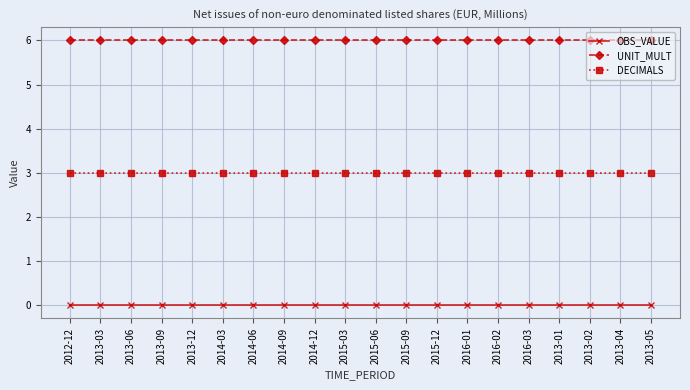

What is the maximum value shown in the chart?

6